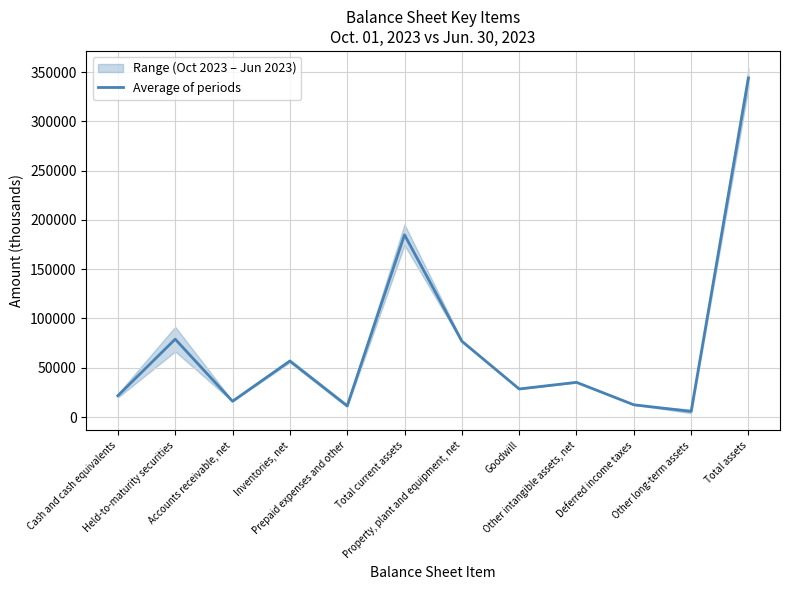

Which category has the highest value across all series?

Total assets